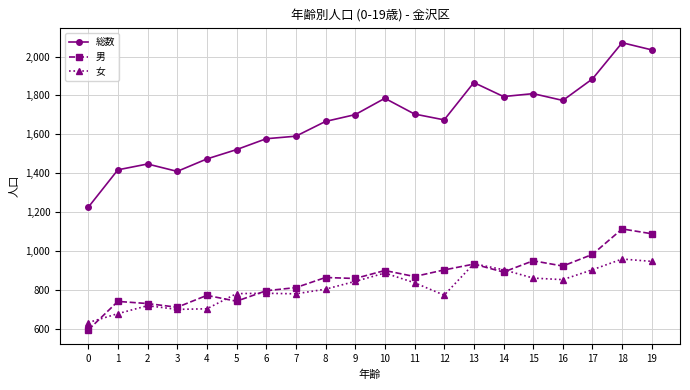

Where do 女 and 男 first cross each other?

0 and 1